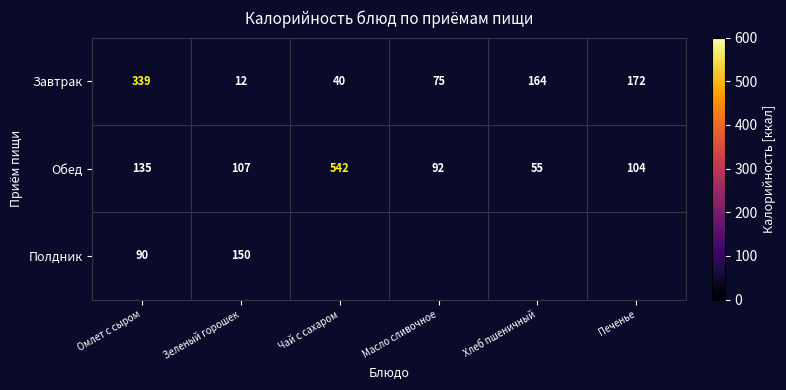

At which category does the chart reach its minimum across all series?

Чай с сахаром